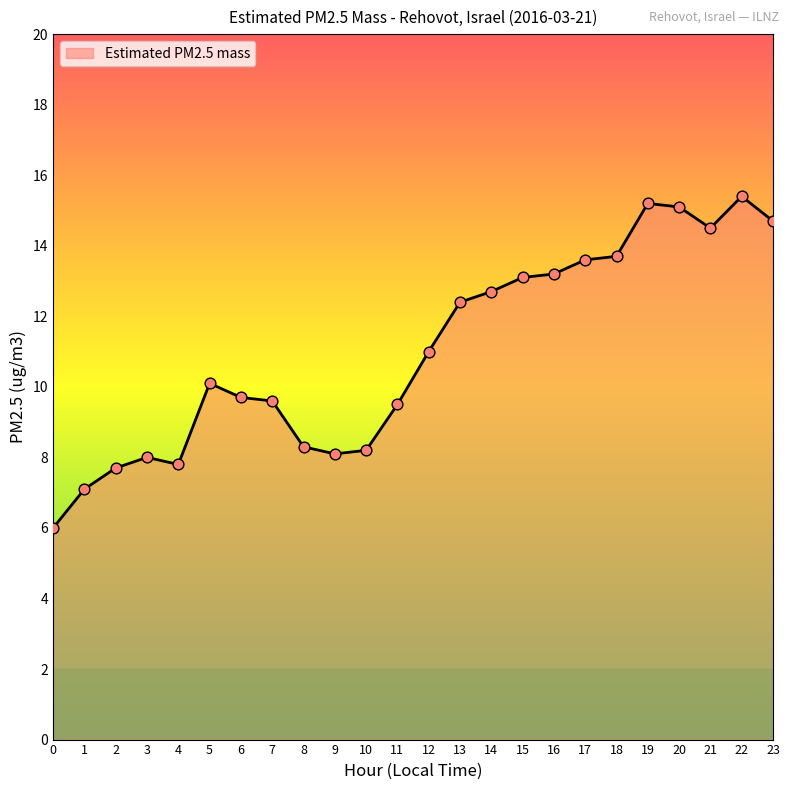

Which has a higher value, 18 or 7?

18